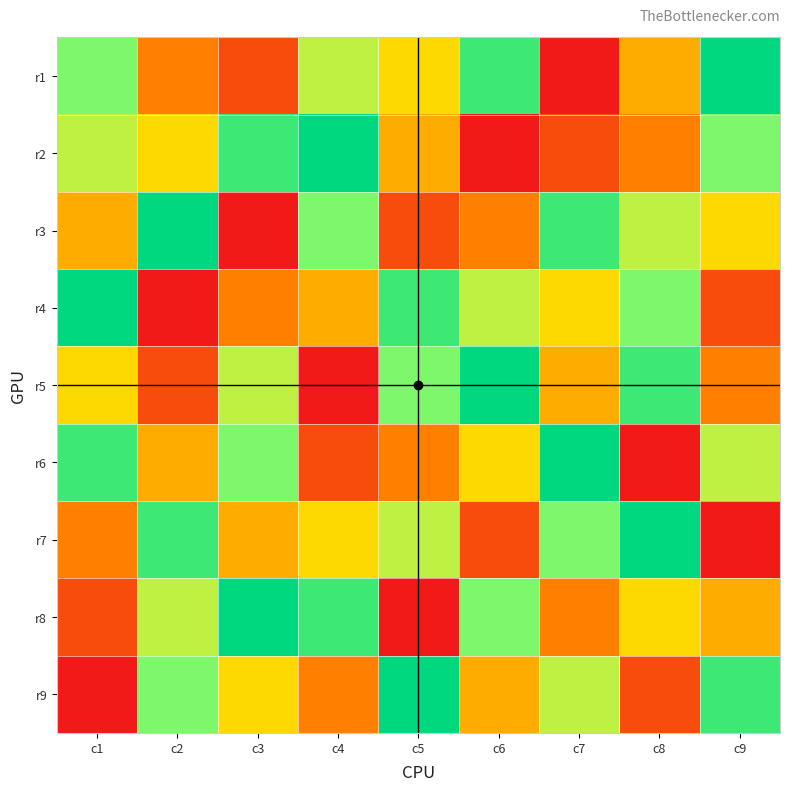

How many distinct data groups are displayed?

9